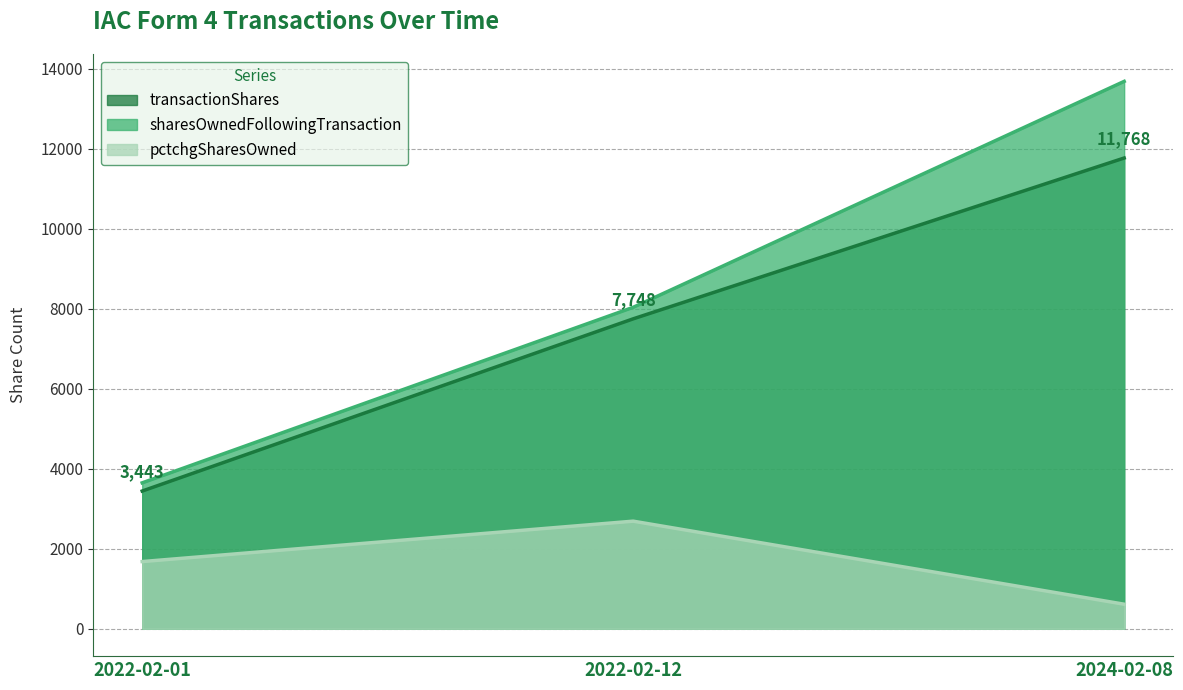

Which series changed the most between 2022-02-01 and 2024-02-08?

sharesOwnedFollowingTransaction